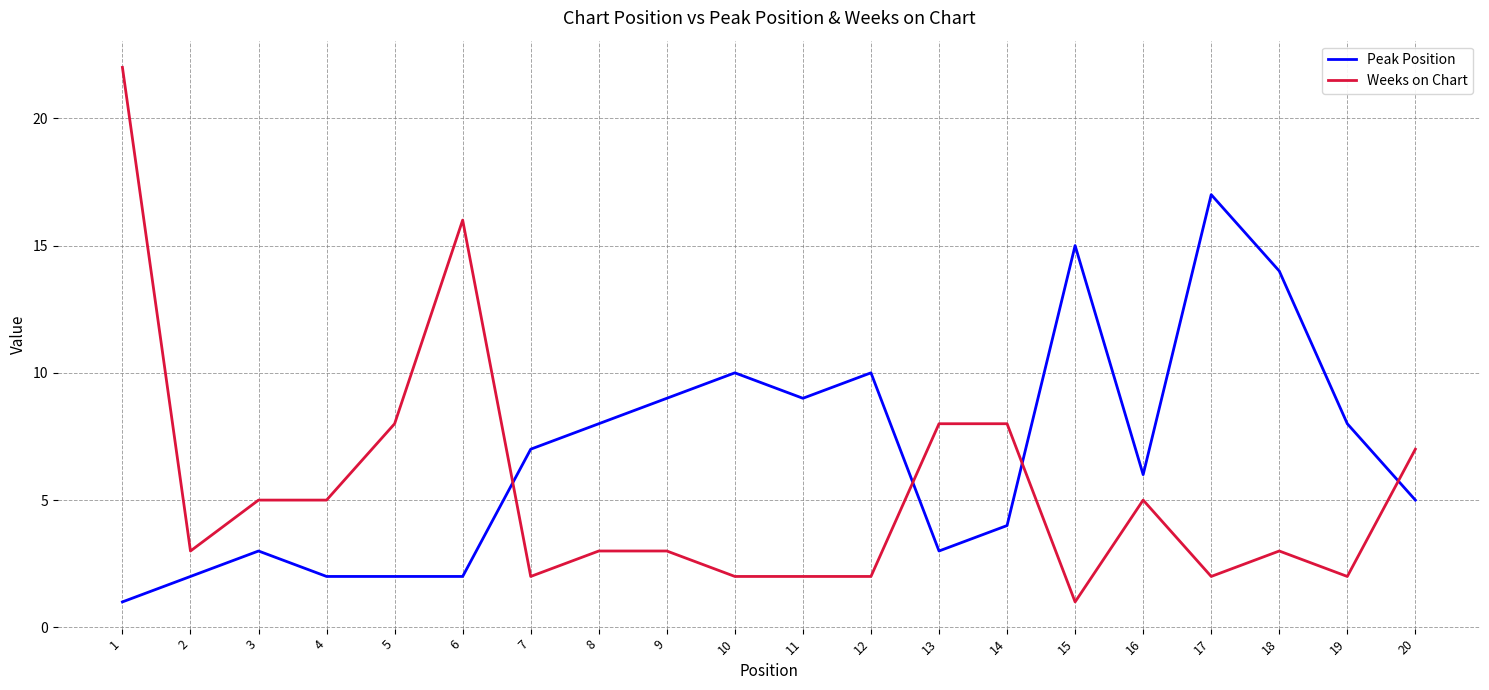

At which category does Weeks on Chart reach its first local valley?

2